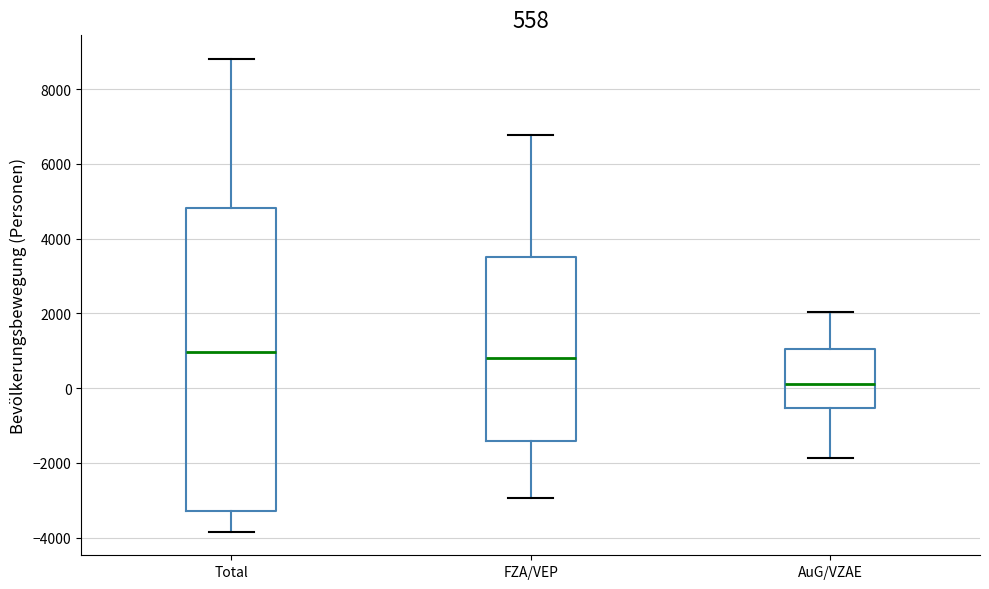

Comparing the boxes themselves (not the whiskers), which one is the tallest?

Total